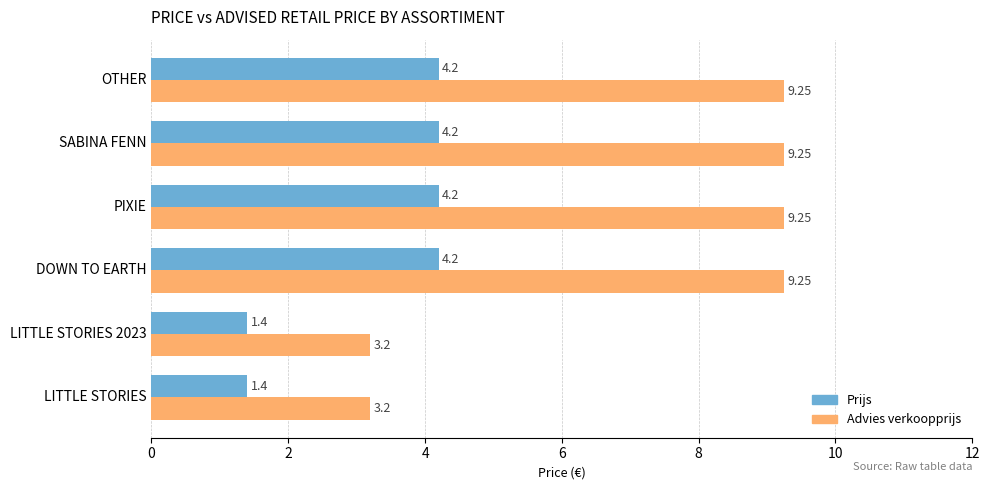

What is the difference between the highest and lowest values at LITTLE STORIES?

1.8